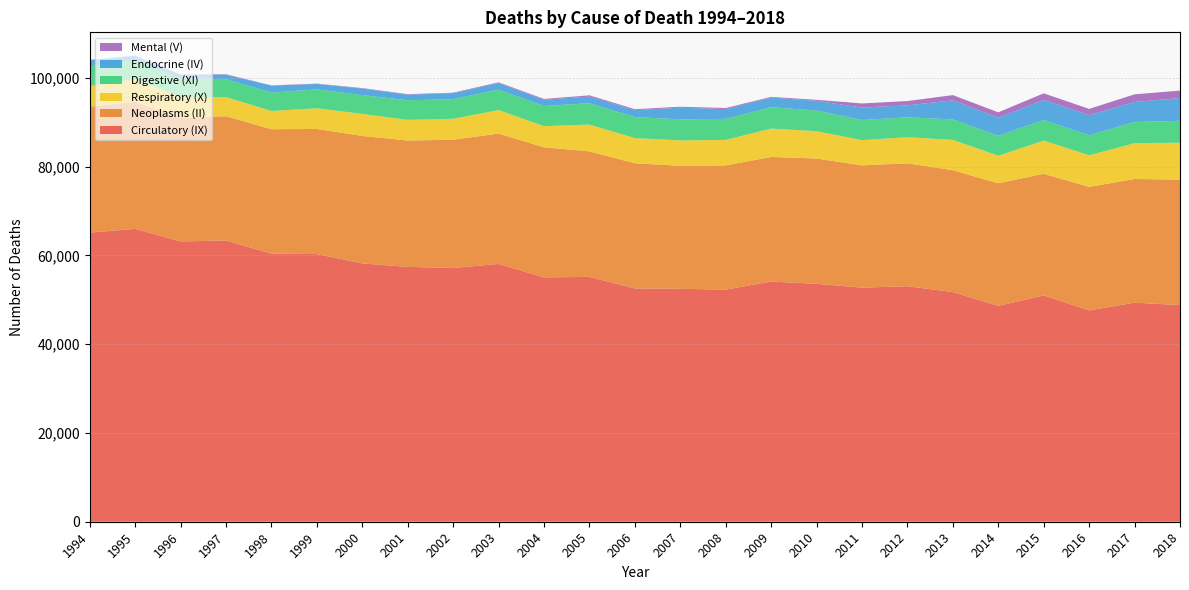

Reading right to left, extract all data points from this chart.

Circulatory (IX): 48792	49346	47611	50969	48627	51731	53046	52725	53590	54100	52280	52464	52560	55155	55042	58065	57152	57404	58192	60286	60397	63334	63145	65951	65132
Neoplasms (II): 28266	27852	27806	27407	27603	27449	27683	27539	28222	28064	27981	27709	28180	28255	29304	29364	28893	28455	28705	28185	28015	28008	27879	28631	28327
Respiratory (X): 8315	8067	7128	7478	6210	6833	5882	5690	6151	6393	5736	5715	5670	6040	4755	5286	4713	4653	4959	4659	4105	4314	4677	5076	4636
Digestive (XI): 4926	4769	4512	4659	4474	4607	4491	4531	4664	4809	4743	4747	4730	4823	4537	4607	4435	4418	4239	4248	4158	4024	4146	4326	4470
Endocrine (IV): 5137	4497	4521	4491	4090	4286	2692	2794	2188	2171	2211	2623	1561	1486	1416	1488	1334	1263	1476	1233	1543	1057	849	934	1391
Mental (V): 1674	1733	1410	1491	1210	1186	962	936	222	160	235	216	225	284	181	164	111	114	110	73	70	60	62	65	74